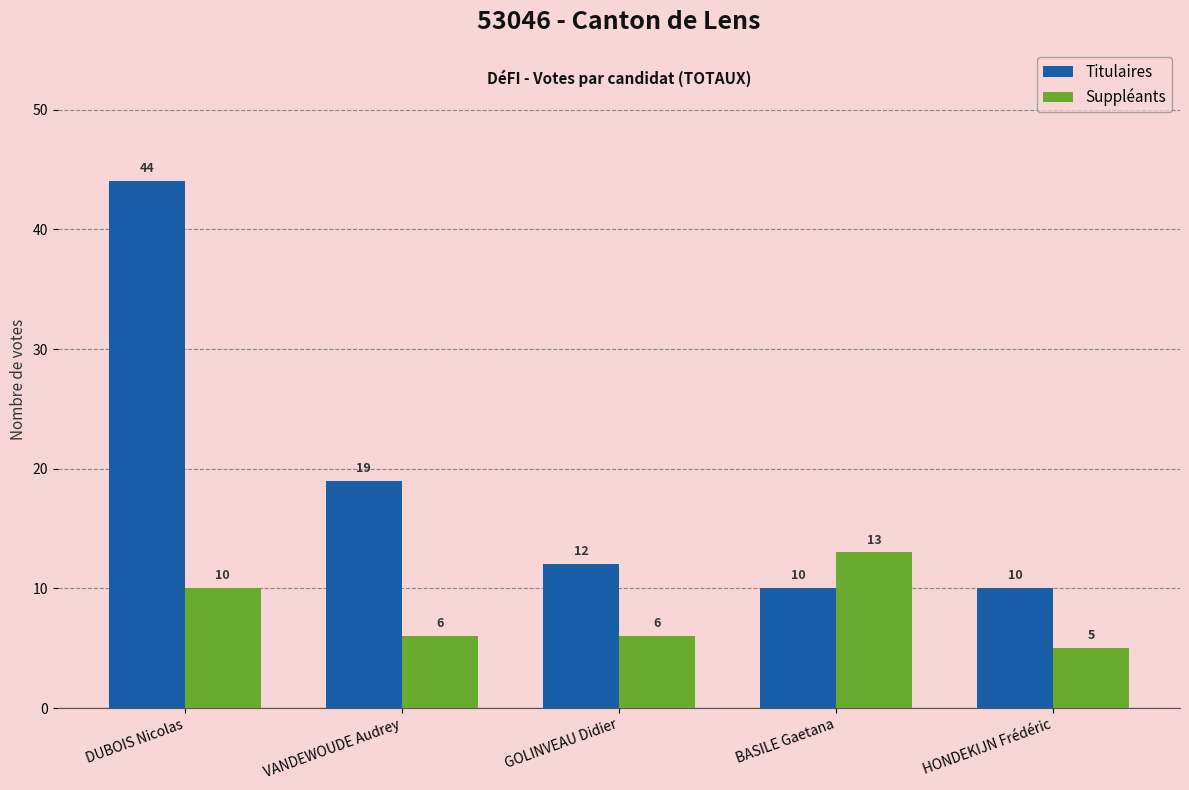

True or false: Titulaires has a value of 19 at VANDEWOUDE Audrey.

True